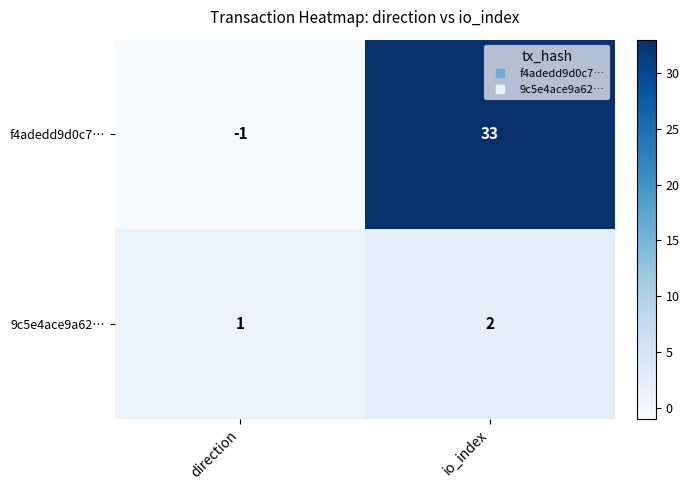

Reading left to right, what are all the values shown in this chart?

f4adedd9d0c7…: -1	33
9c5e4ace9a62…: 1	2